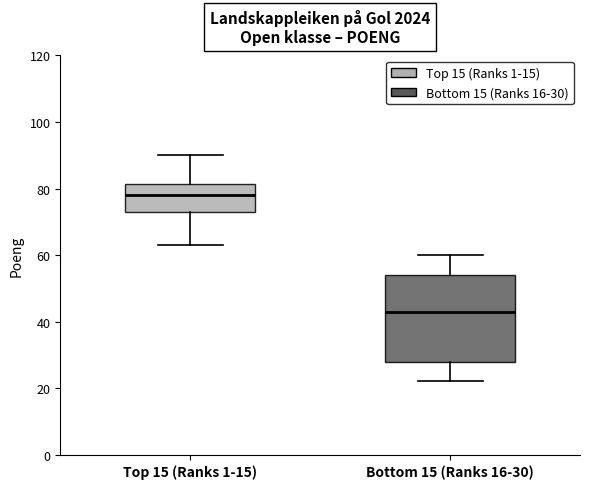

Comparing the boxes themselves (not the whiskers), which one is the tallest?

Bottom 15 (Ranks 16-30)